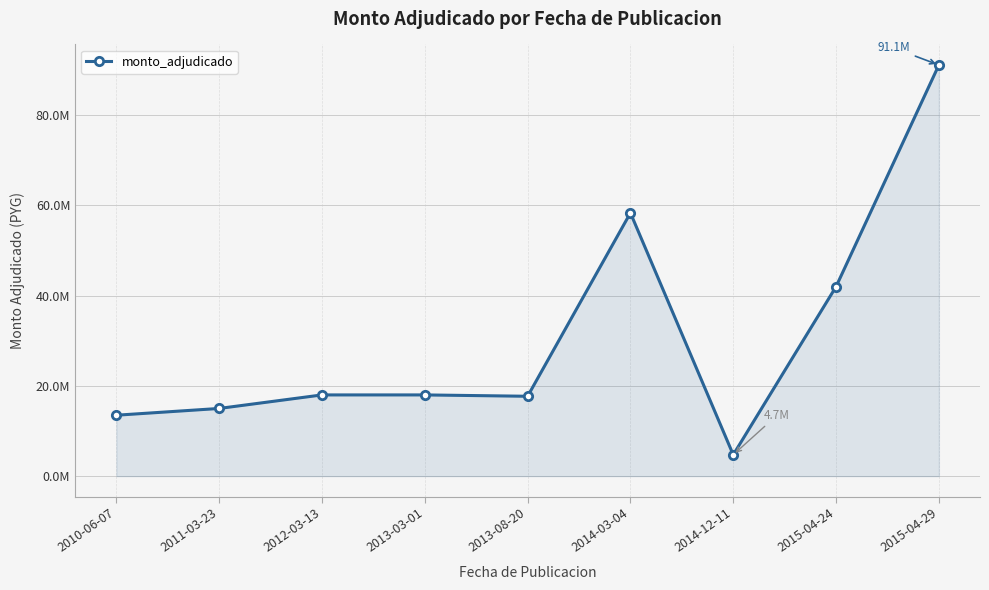

Approximately how many times larger is the value at 2011-03-23 compared to 2015-04-24?

0.4